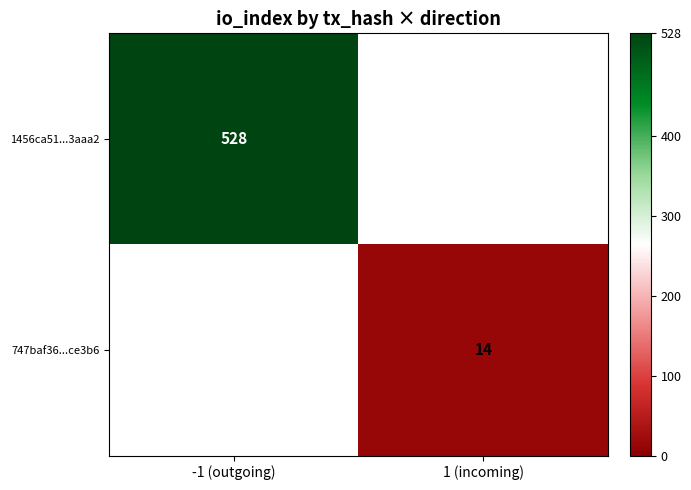

The 747baf36...ce3b6 series shows 14 at 1 (incoming). True or false?

True